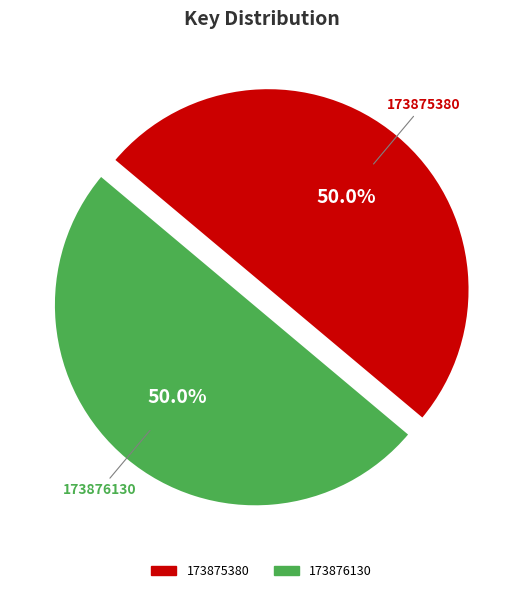

Count the number of slices in the pie.

2